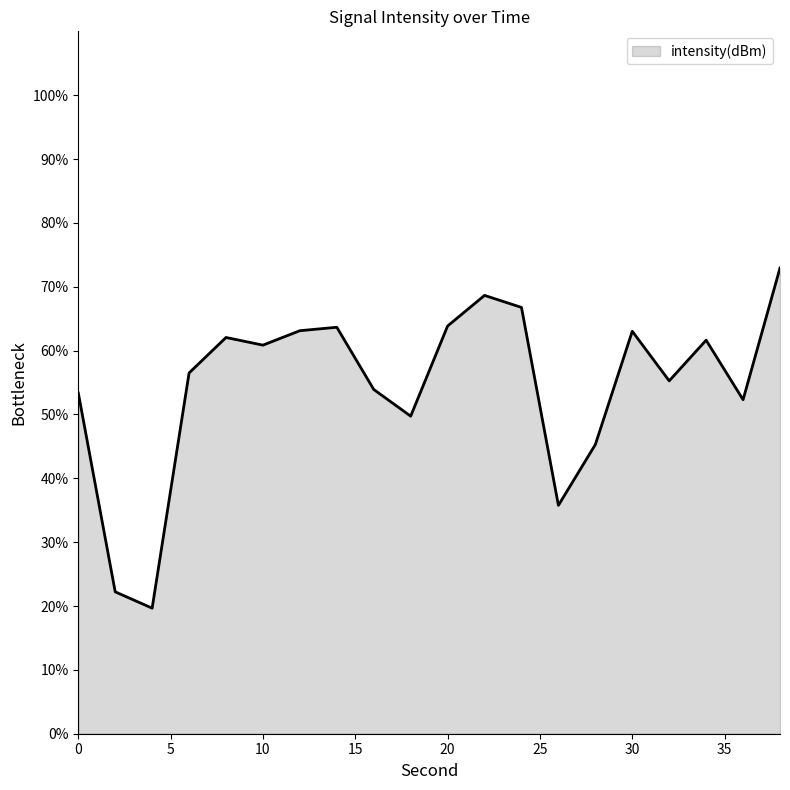

What is the greatest value displayed?

72.9